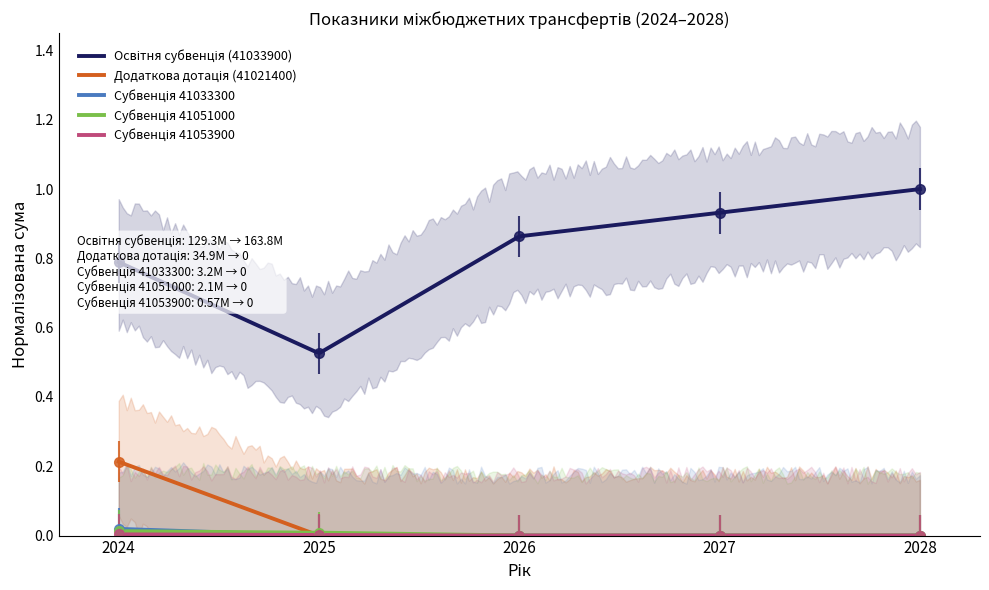

Reading left to right, transcribe all the data shown in this chart.

Освітня субвенція (41033900): 2024=0.8	2025=0.5	2026=0.9	2027=0.9	2028=1.0
Додаткова дотація (41021400): 2024=0.2	2025=0.0	2026=0.0	2027=0.0	2028=0.0
Субвенція 41033300: 2024=0.0	2025=0.0	2026=0.0	2027=0.0	2028=0.0
Субвенція 41051000: 2024=0.0	2025=0.0	2026=0.0	2027=0.0	2028=0.0
Субвенція 41053900: 2024=0.0	2025=0.0	2026=0.0	2027=0.0	2028=0.0